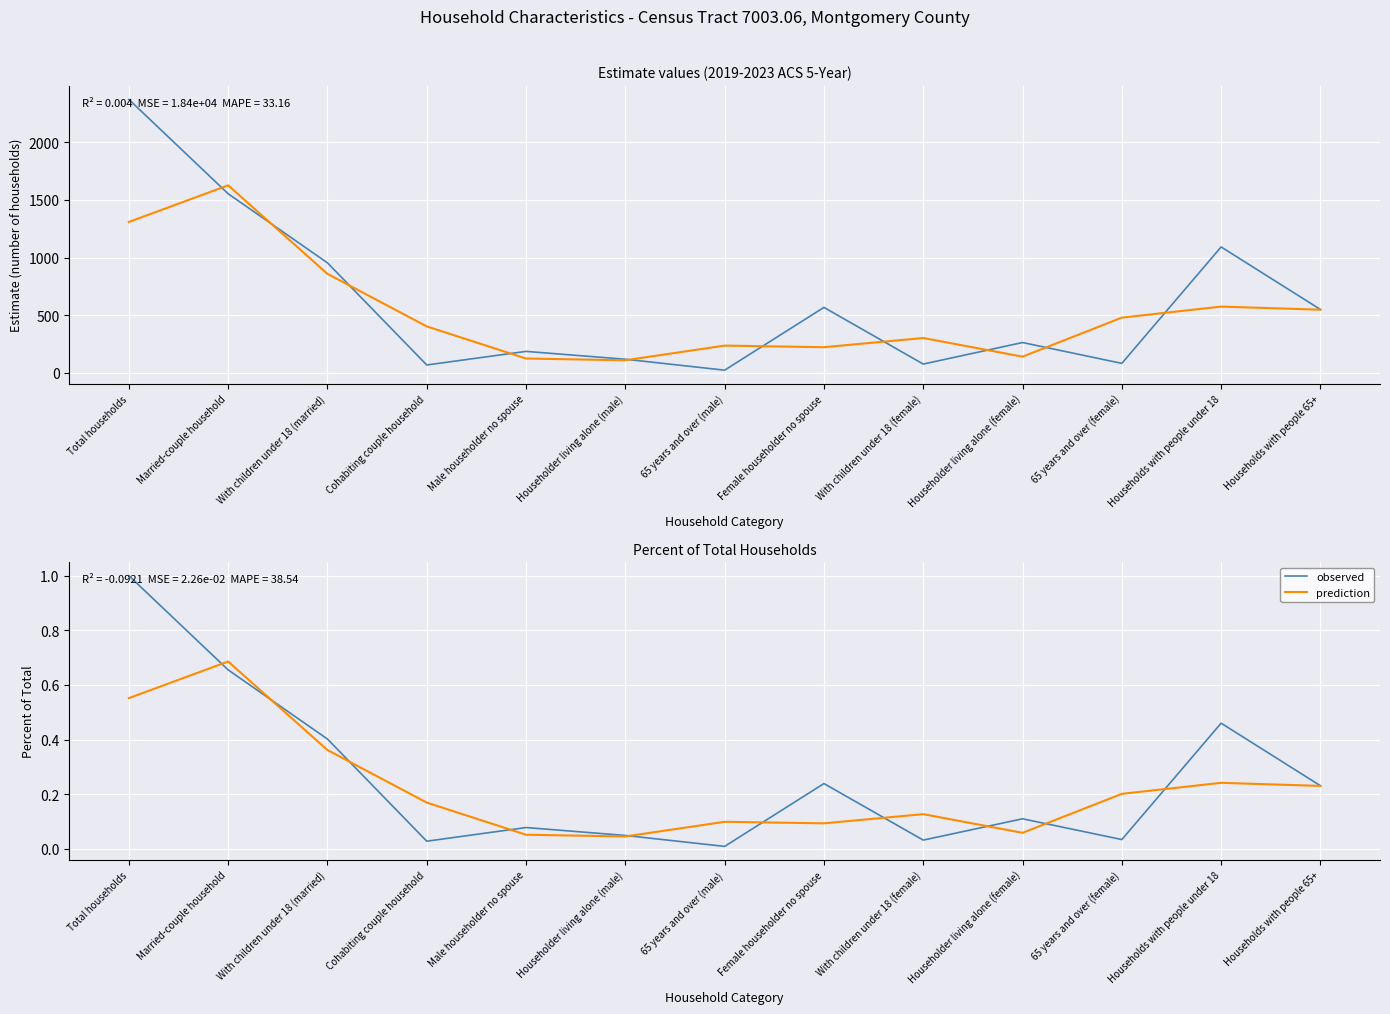

At how many categories does at least one series exceed 0?

13